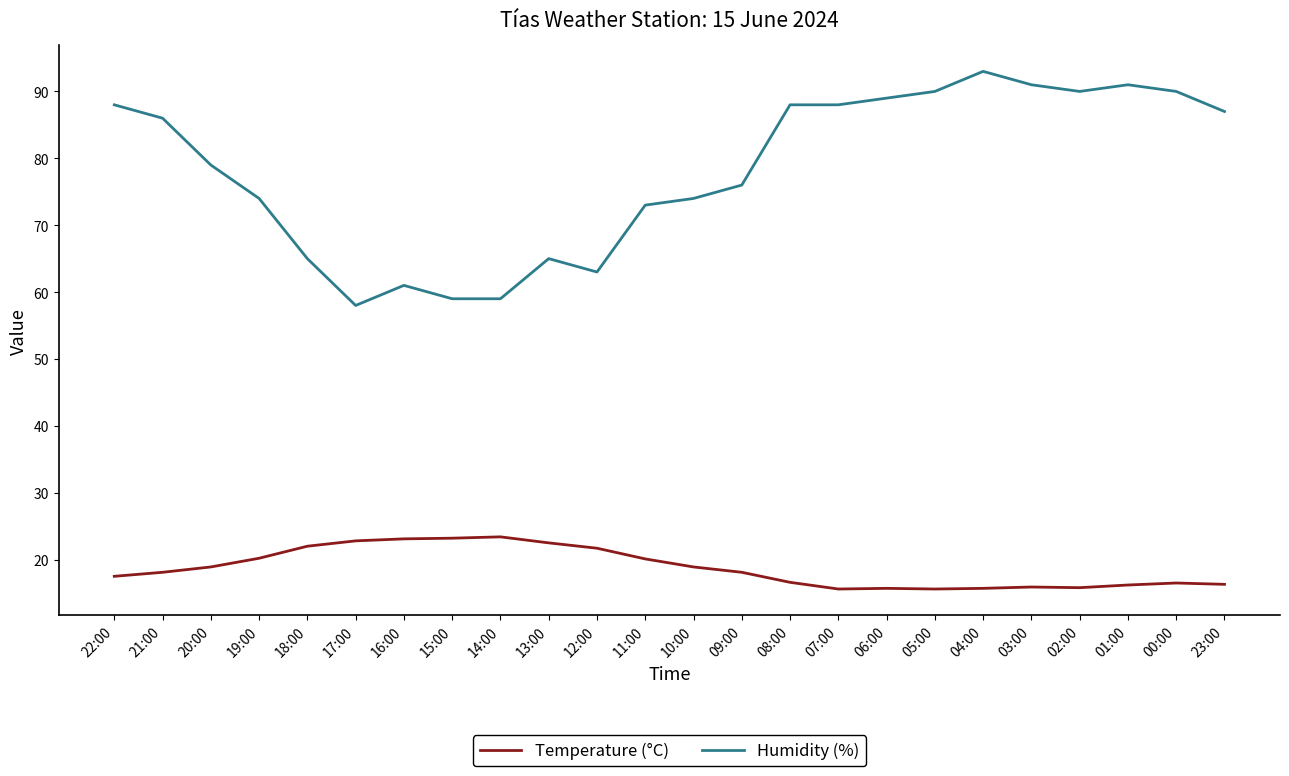

Which series has the largest total across all categories?

Humidity (%)